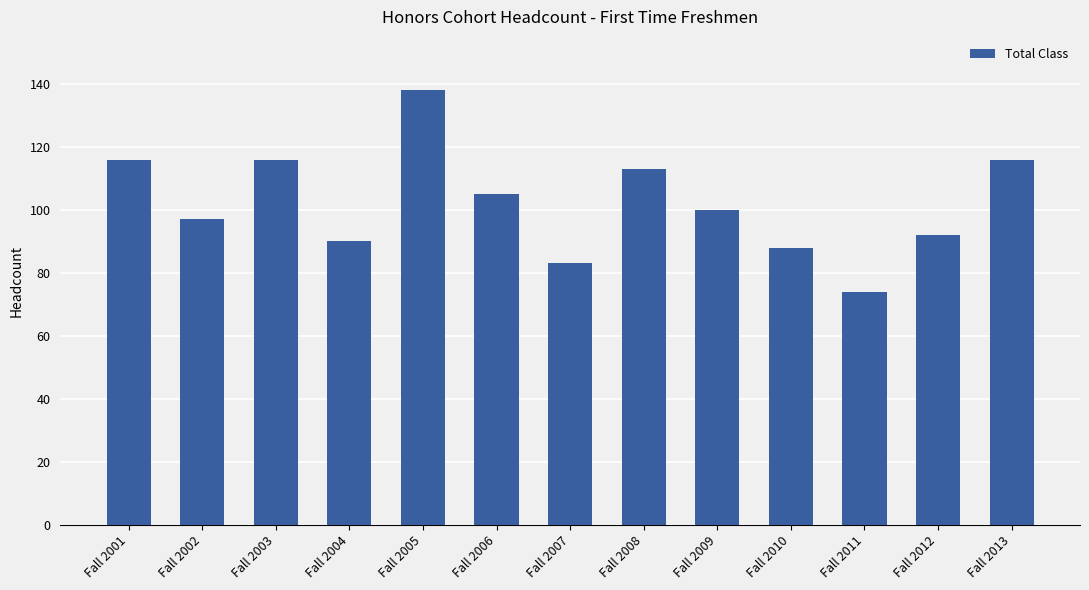

How many distinct data groups are displayed?

1